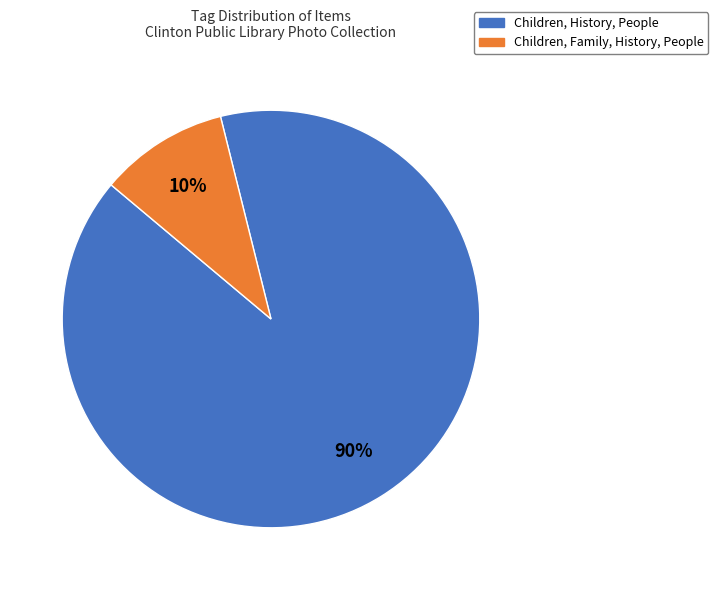

Is there a majority slice in this chart?

Yes